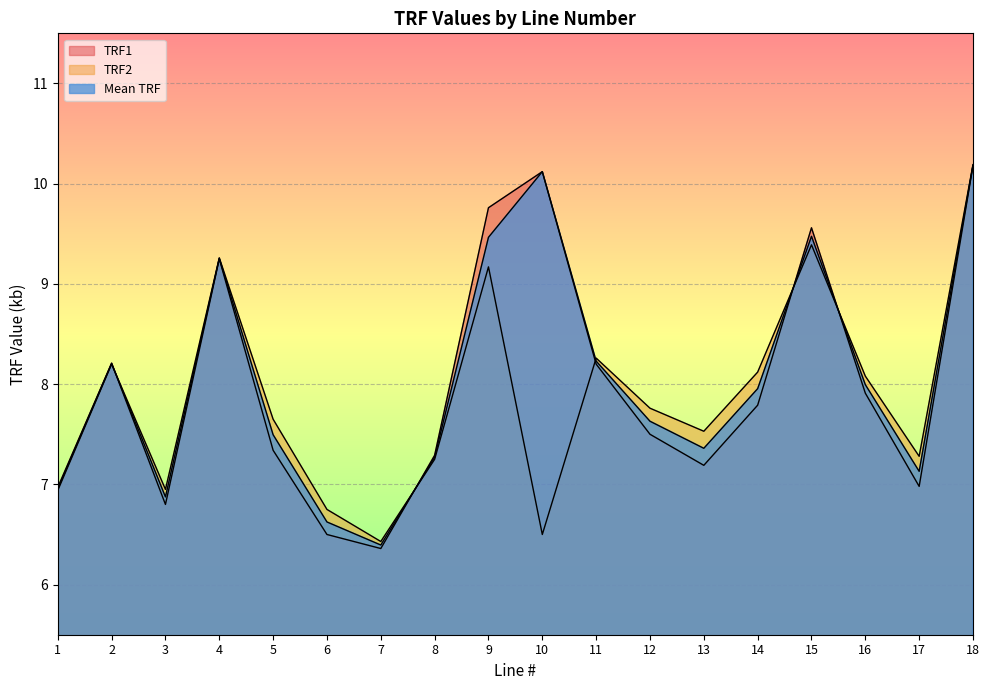

Rank the series at 1 from lowest to highest value.

TRF2, Mean TRF, TRF1